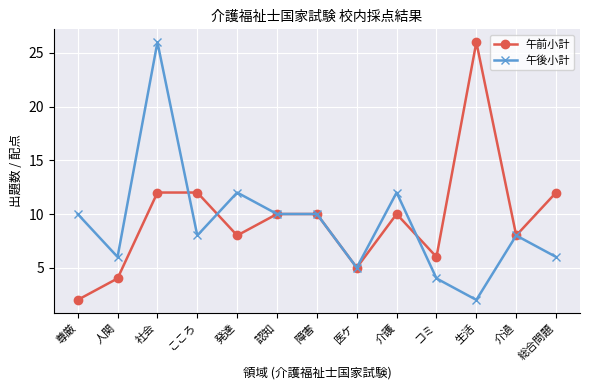

What is the highest value of the 午後小計 series?

26